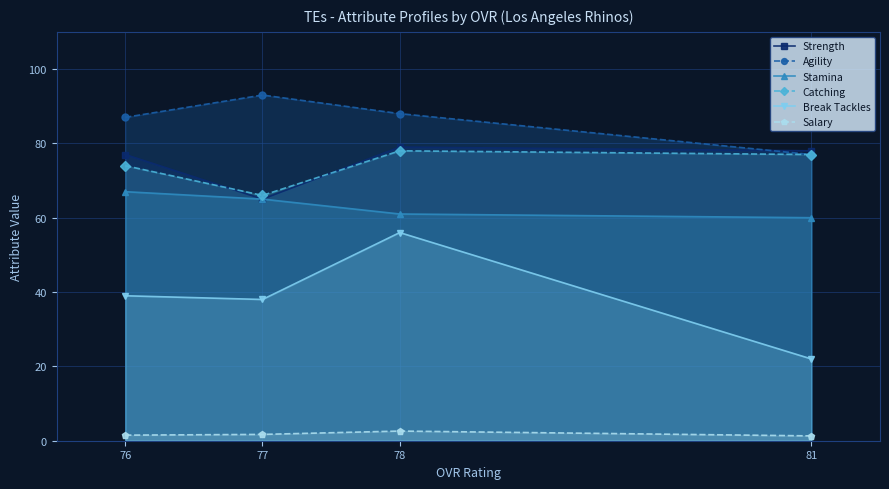

The Break Tackles series shows 38.0 at 77. True or false?

True